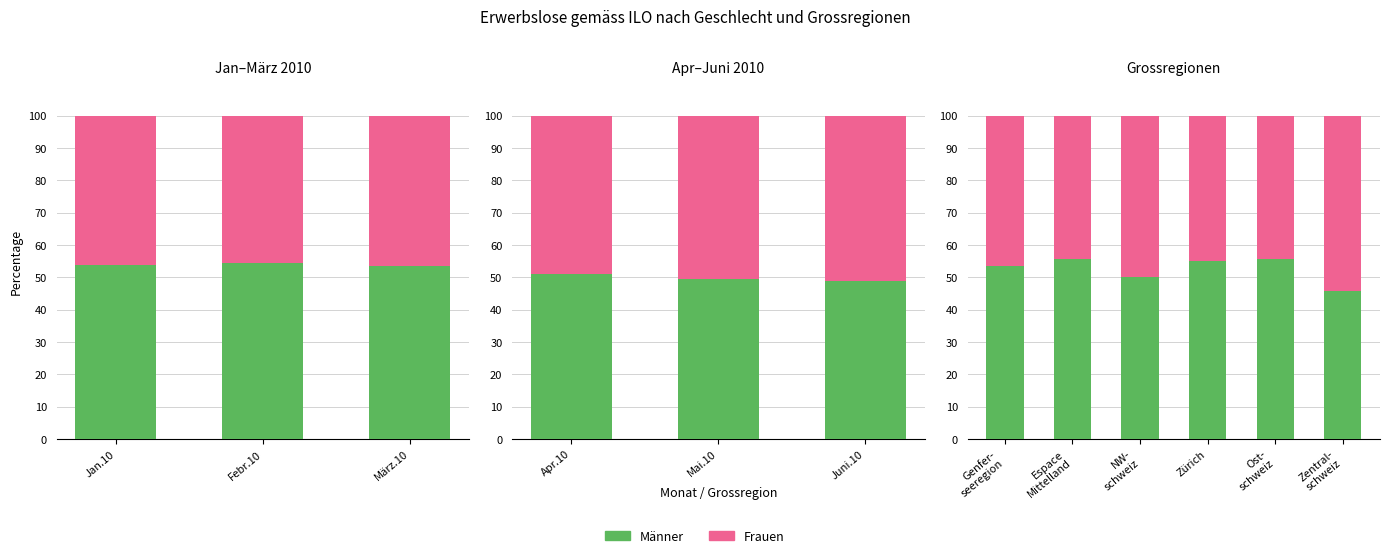

Between Genfer- seeregion and Zürich, which series saw the biggest shift?

Frauen